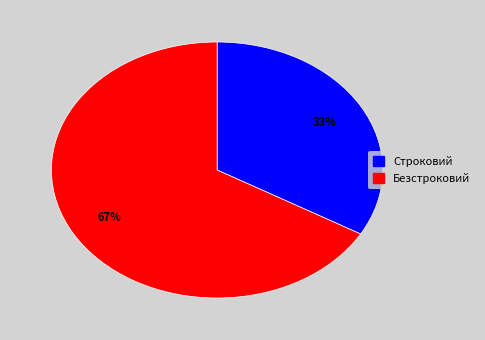

What is the ratio of the value at Безстроковий to the value at Строковий?

2.0